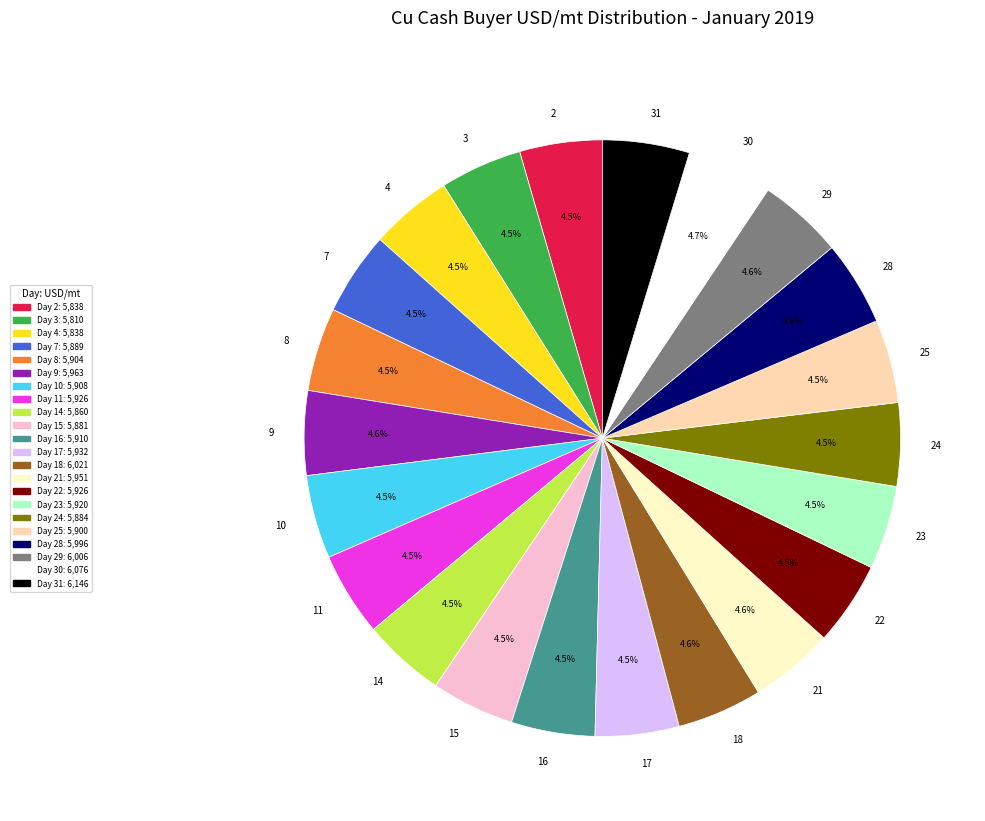

What portion of the pie excludes 23?

95.5%